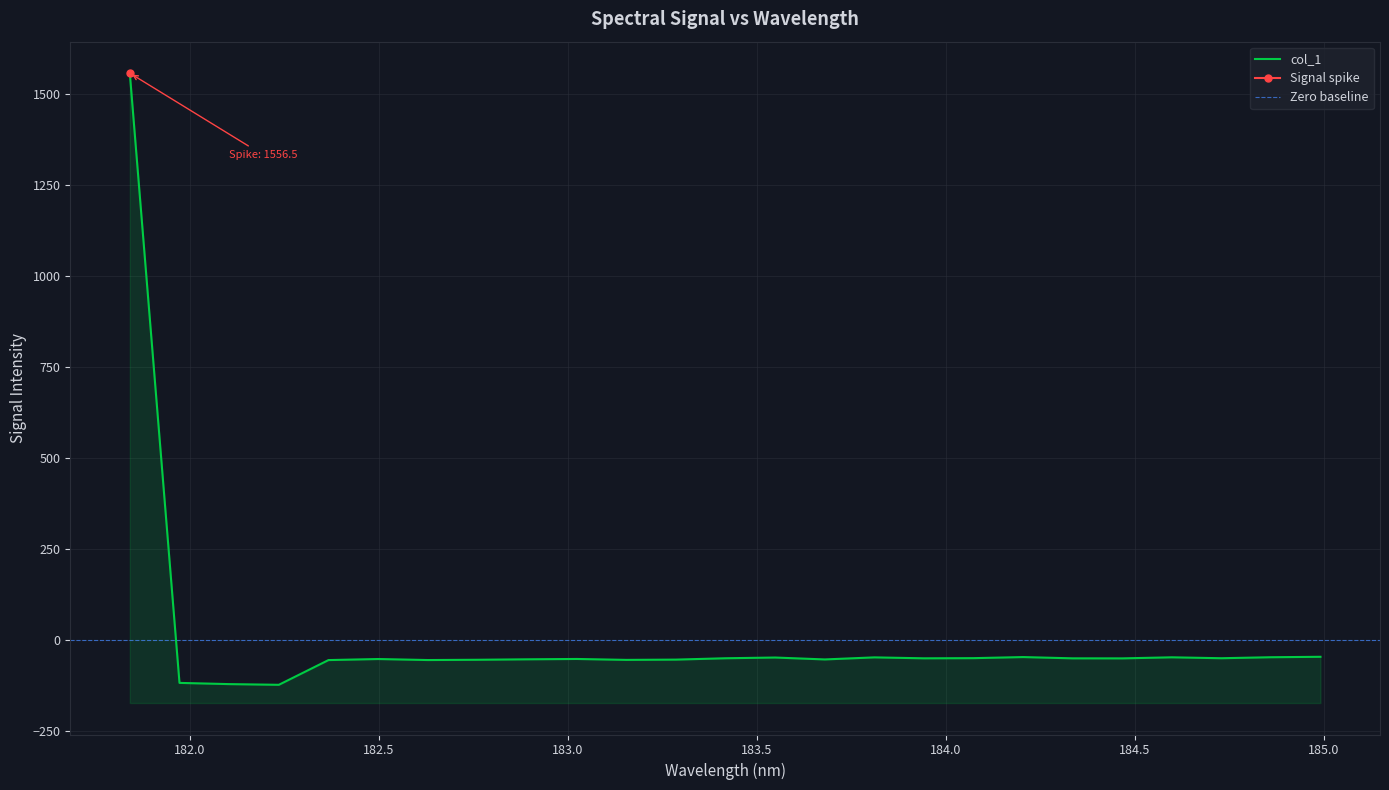

Does the chart display data point markers on the line(s)?

No